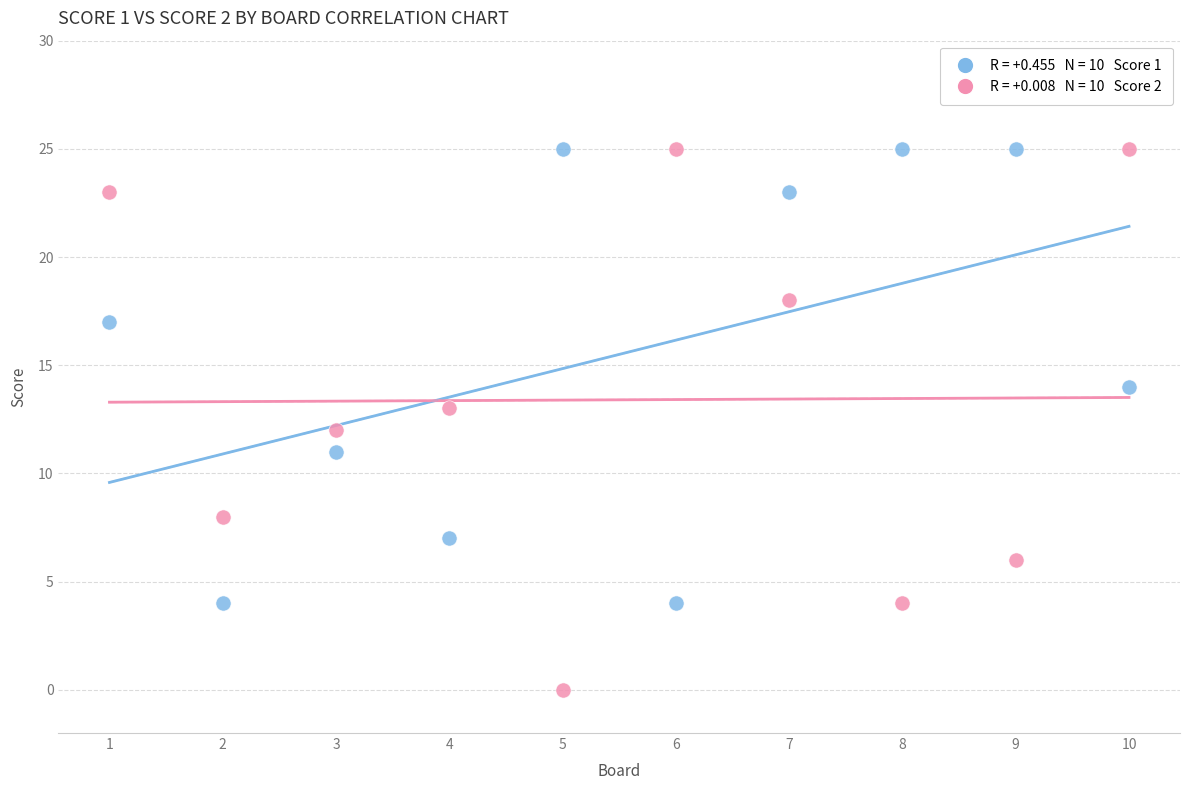

Across all data points, what is the range of Y values (max minus min)?

25